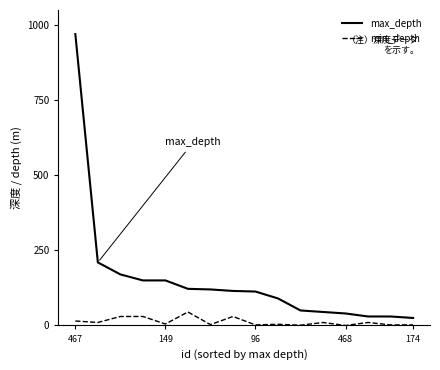

What is the greatest value displayed?

970